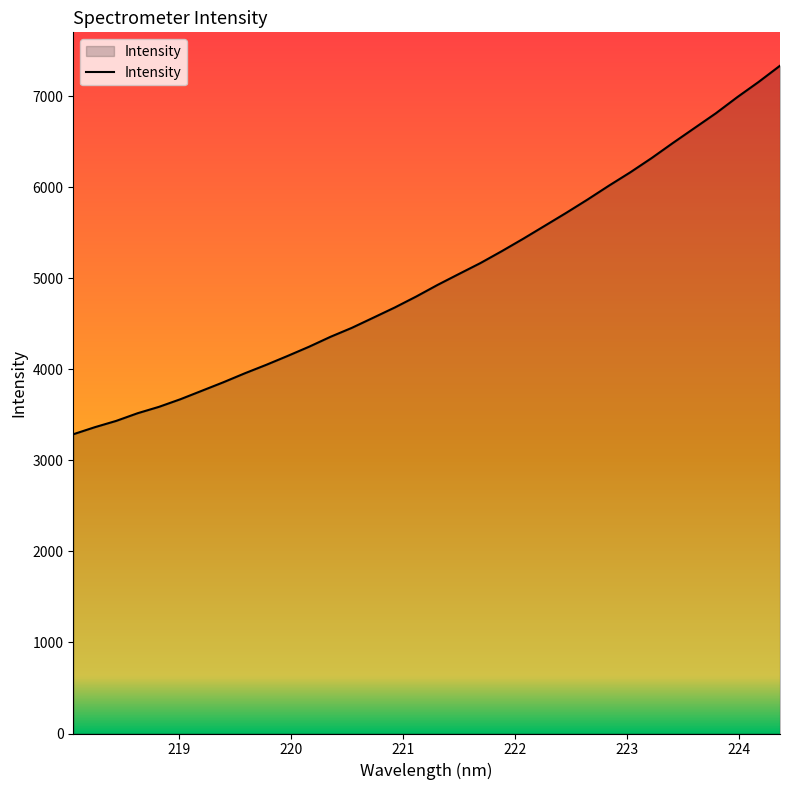

What is the smallest value displayed?

3288.2